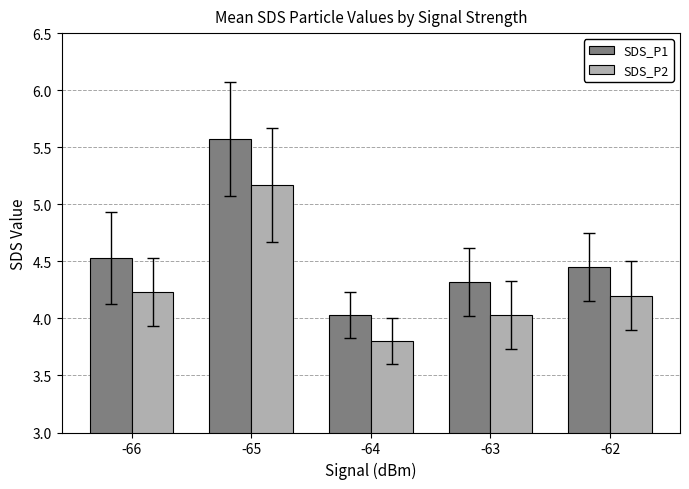

At which label does SDS_P2 reach its minimum?

-64